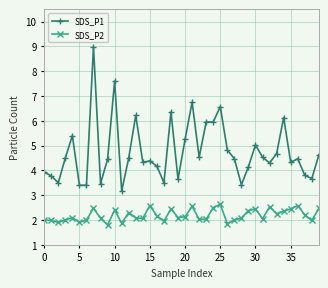

Which series has the largest total across all categories?

SDS_P1